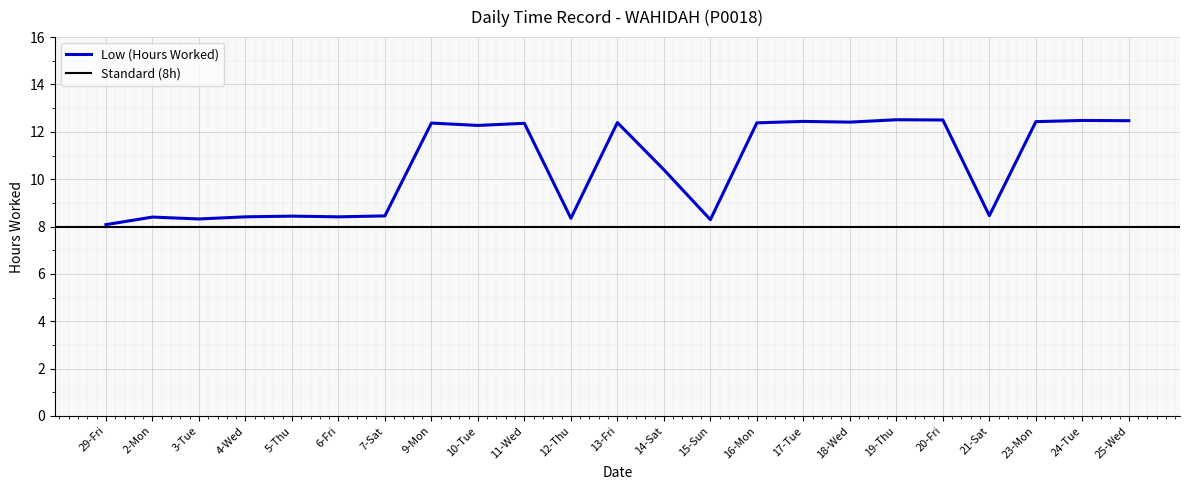

List the labels in order of value, largest first.

19-Thu, 20-Fri, 24-Tue, 25-Wed, 17-Tue, 23-Mon, 18-Wed, 13-Fri, 16-Mon, 9-Mon, 11-Wed, 10-Tue, 14-Sat, 21-Sat, 7-Sat, 5-Thu, 4-Wed, 6-Fri, 2-Mon, 12-Thu, 3-Tue, 15-Sun, 29-Fri